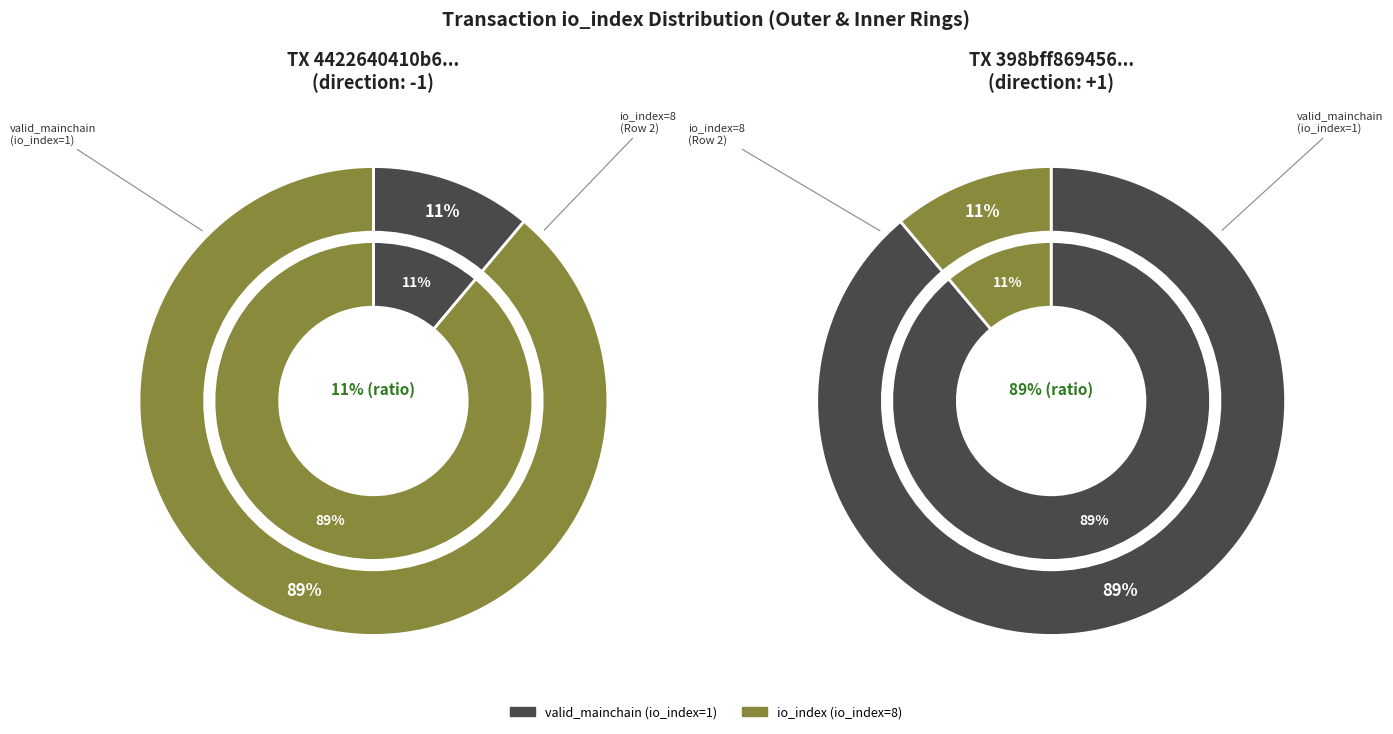

What is the smallest slice in the pie chart?

valid_mainchain (io_index=1)